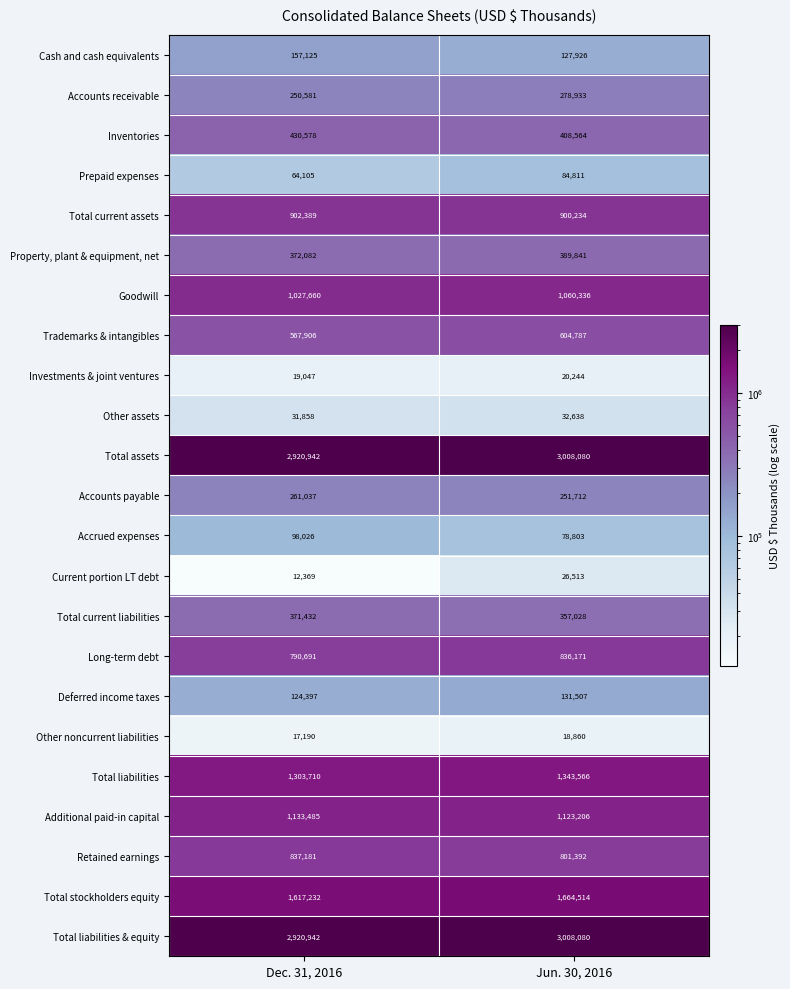

The Cash and cash equivalents series shows 127926 at Jun. 30, 2016. True or false?

True